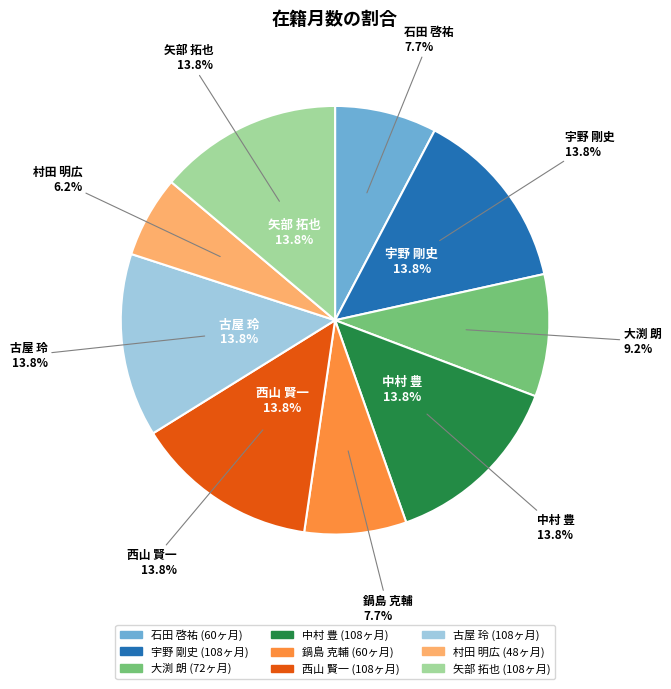

To the nearest percent, what percentage of the pie is 石田 啓祐?

8%